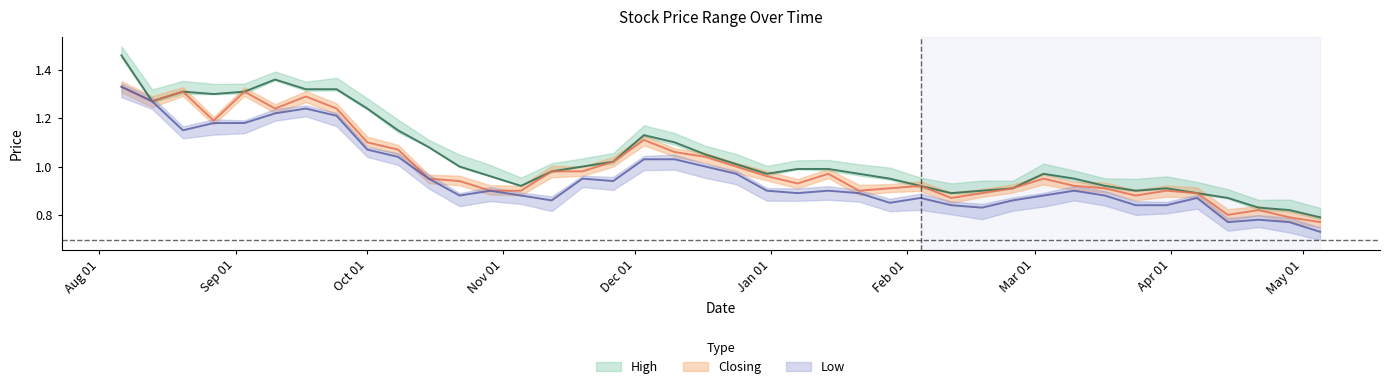

True or false: High has a value of 0.6 at 03/03/2024.

False